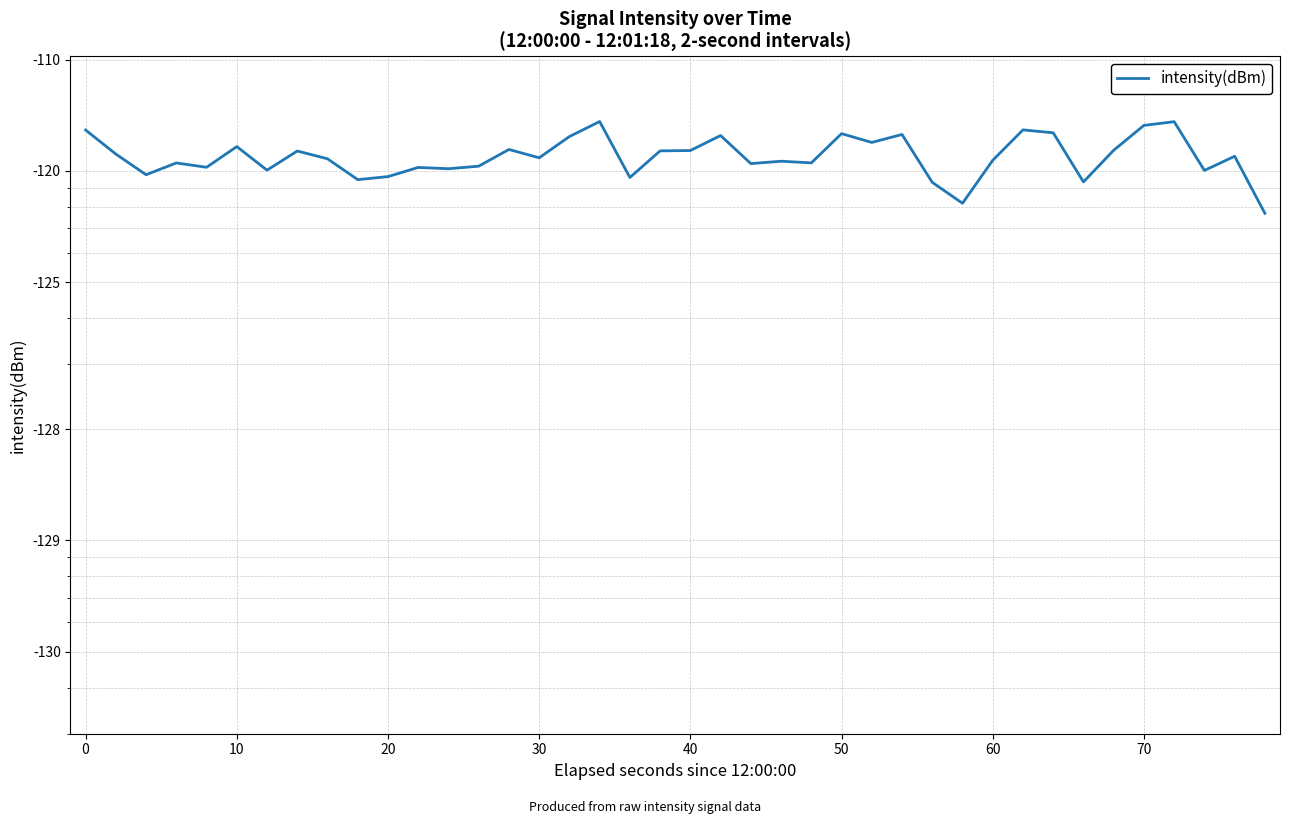

How many points are higher than both their immediate neighbors (excluding endpoints)?

13